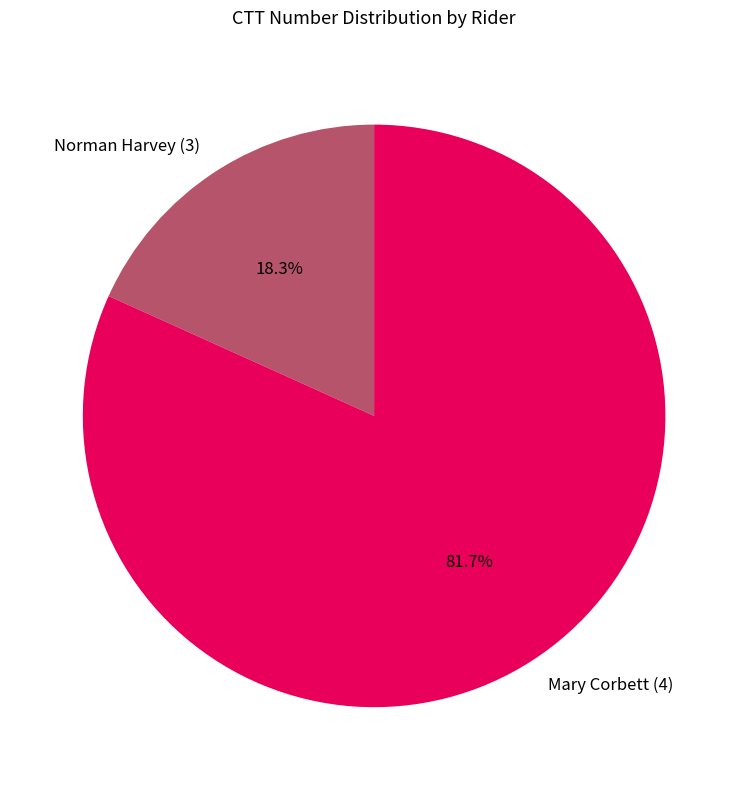

To the nearest percent, what percentage of the pie is Mary Corbett (4)?

82%